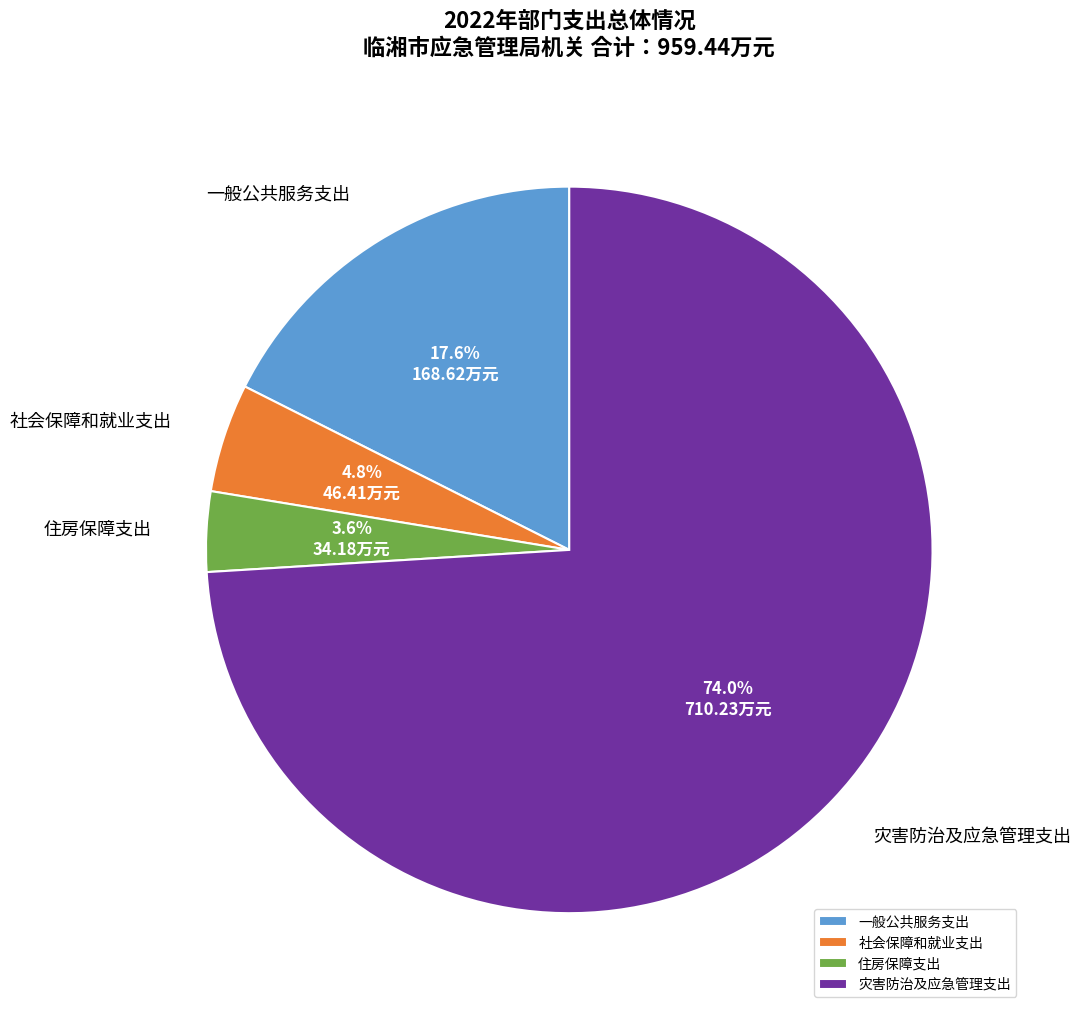

Which has a higher value, 一般公共服务支出 or 社会保障和就业支出?

一般公共服务支出